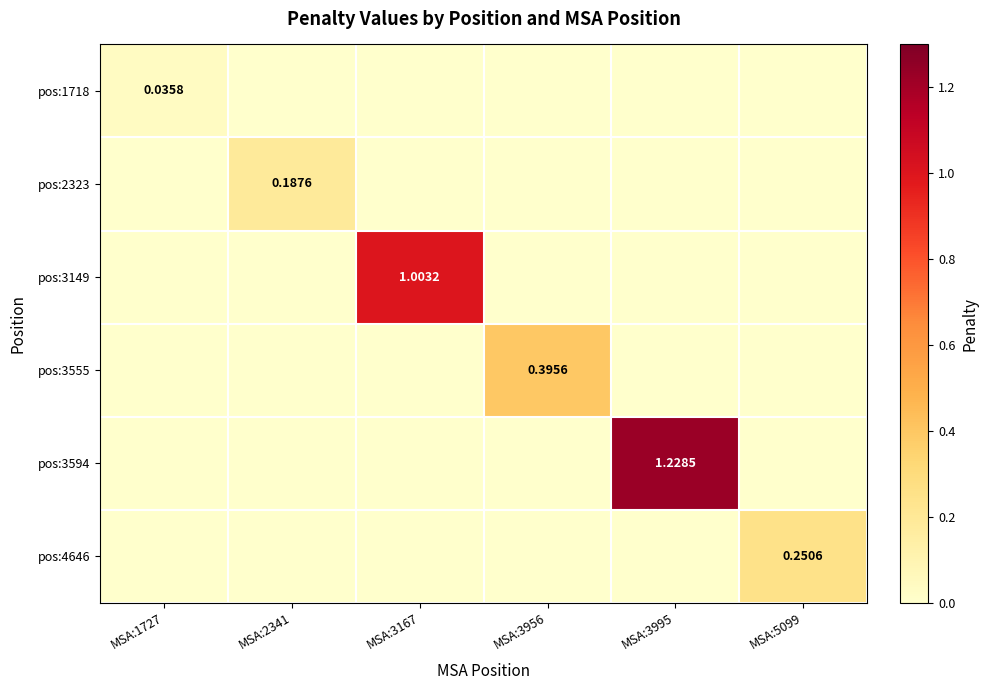

How many categories are shown in the chart?

6